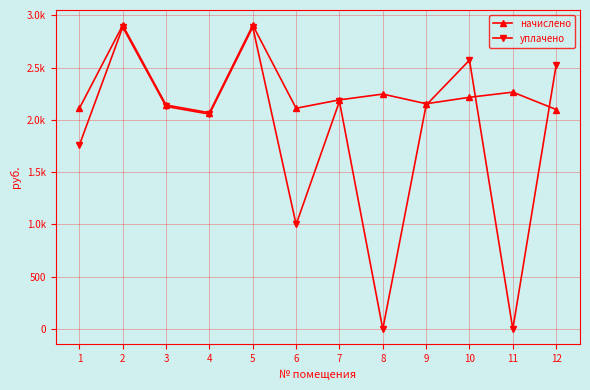

Is this an area chart (filled region under the line)?

No